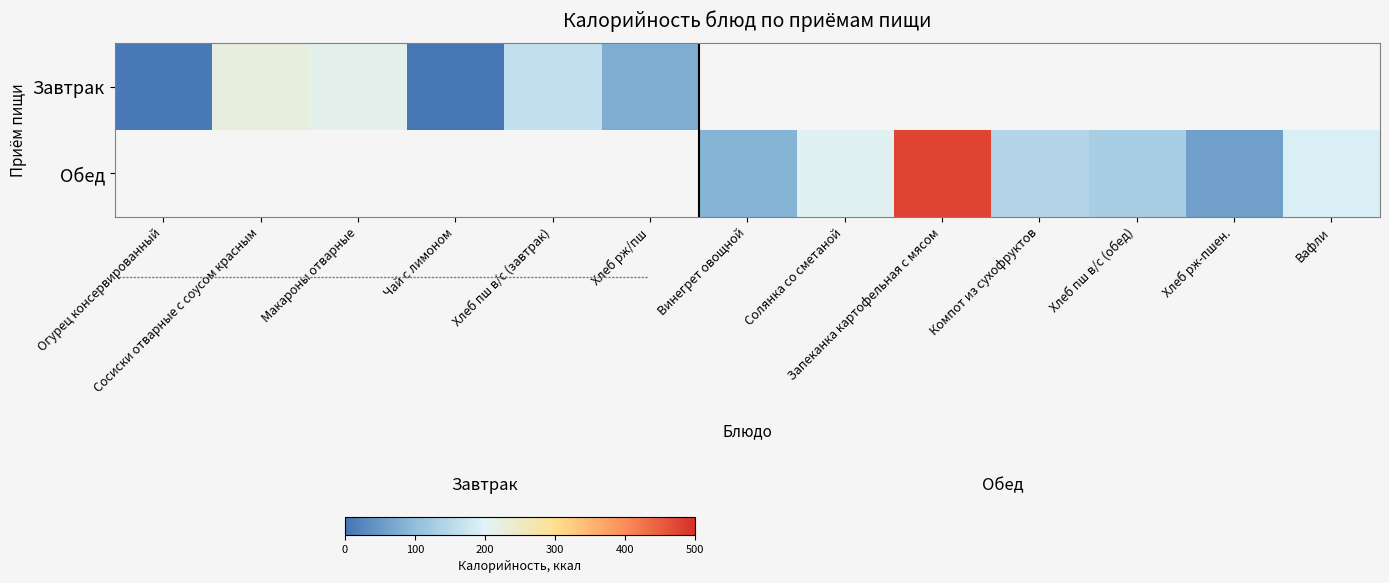

At how many categories does at least one series exceed 53?

11